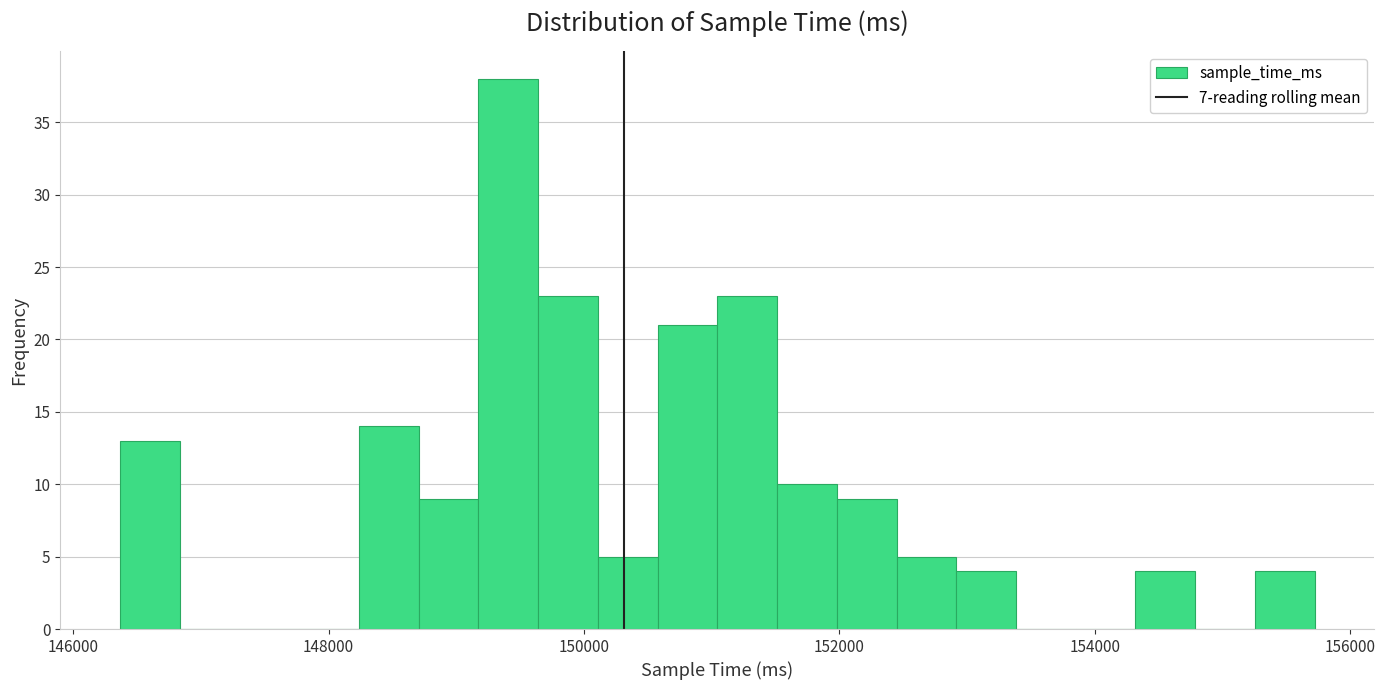

Around what value on the x-axis is the tallest bar? Give the approximate position of its centre, as read against the axis.

149400